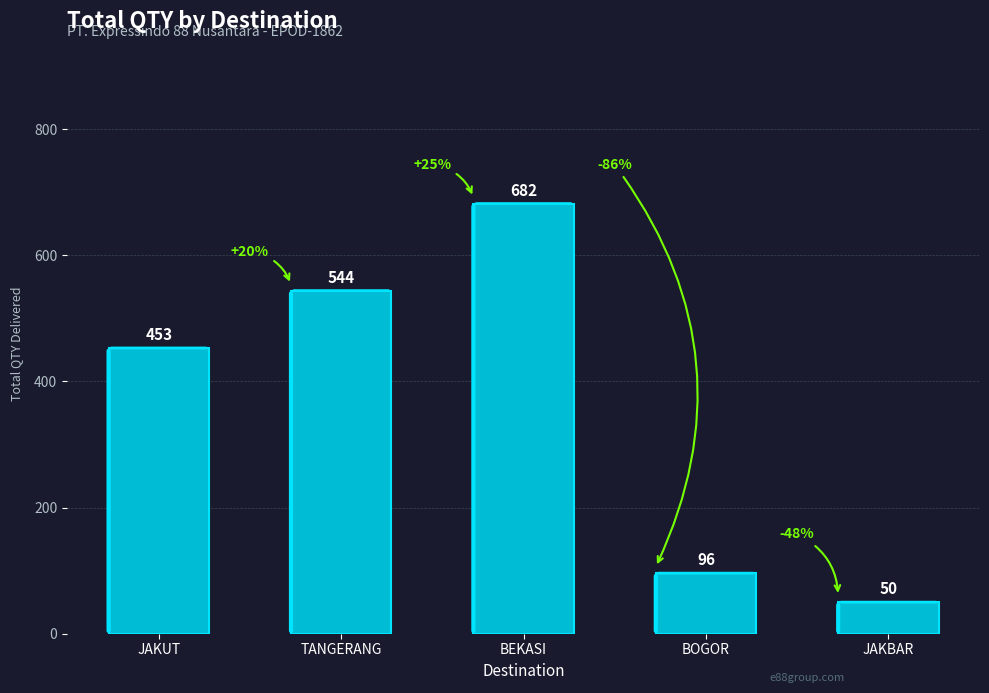

Reading right to left, transcribe all the data shown in this chart.

50	96	682	544	453